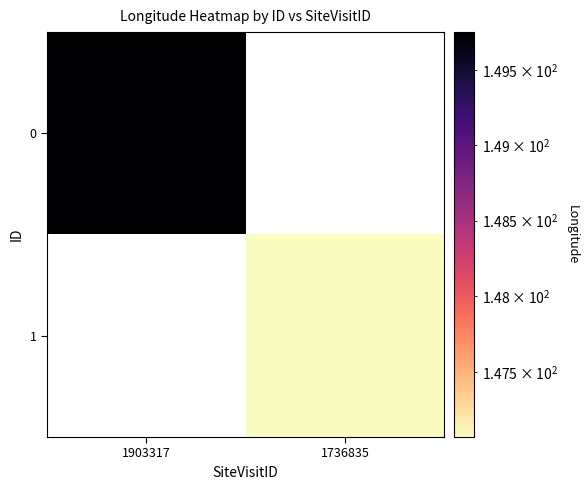

What is the smallest value displayed?

147.1